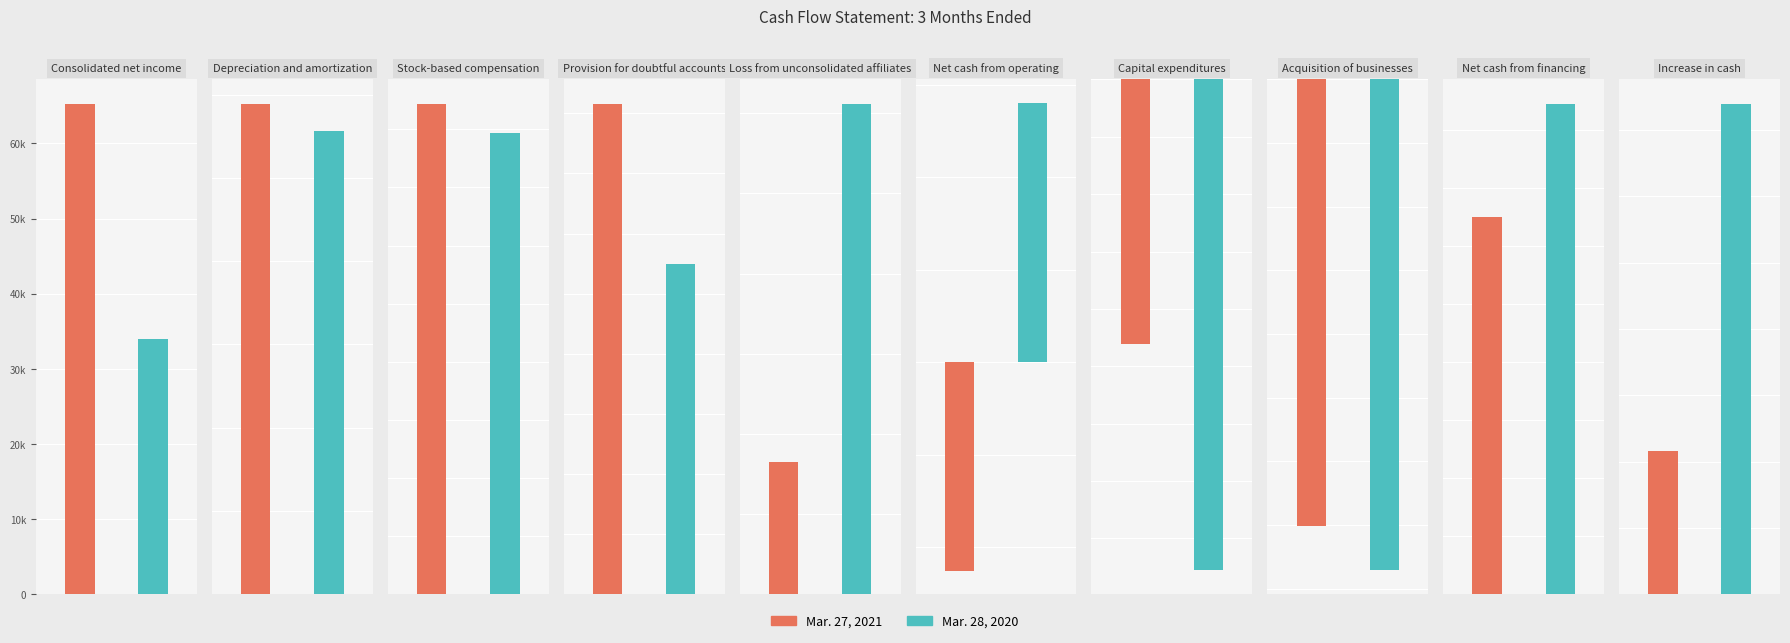

Is the value of Mar. 27, 2021 at Capital expenditures greater than the value of Mar. 28, 2020 at Acquisition of businesses?

Yes